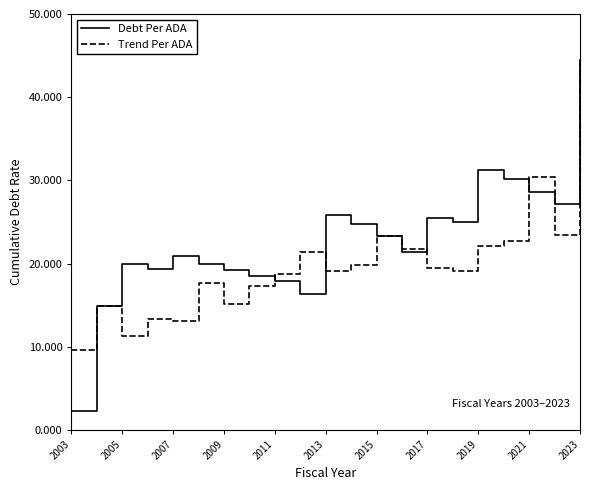

List the series in order of their overall mean, lowest first.

Trend Per ADA, Debt Per ADA